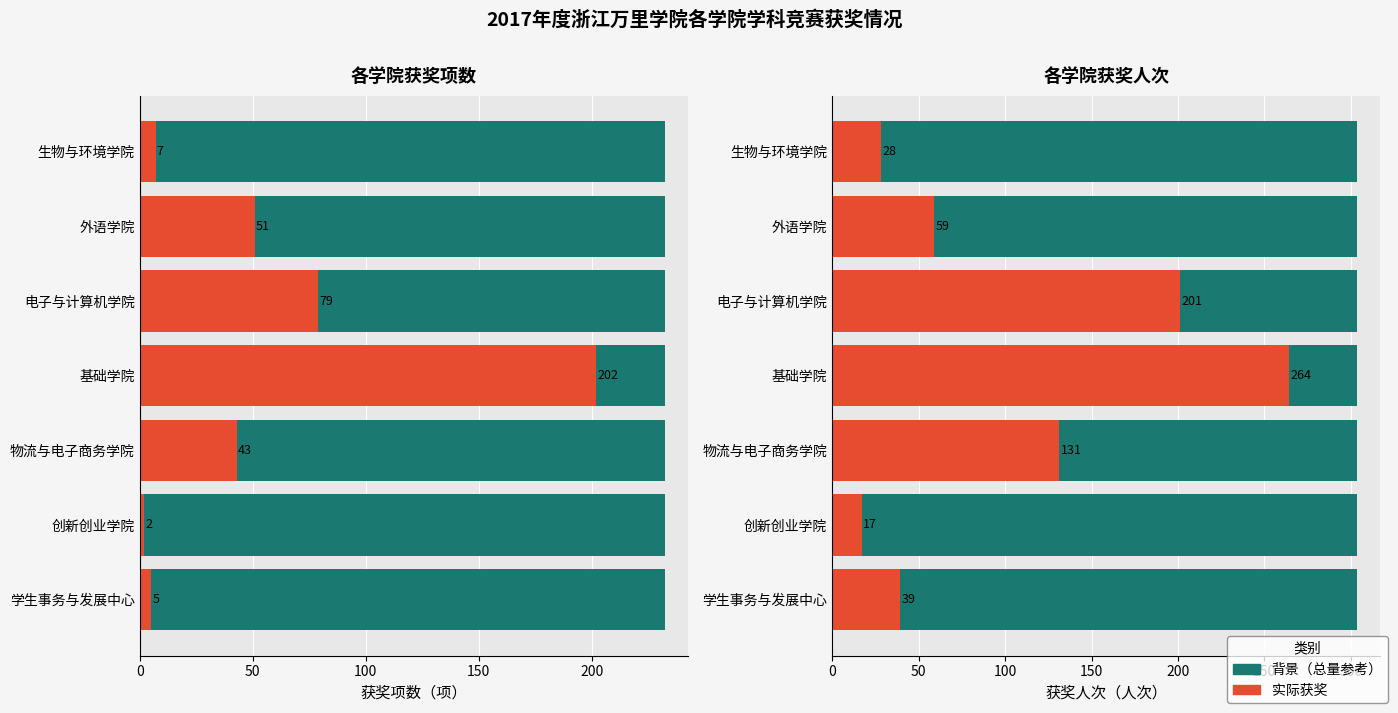

How many values in the 获奖人次 series are below 59?

3